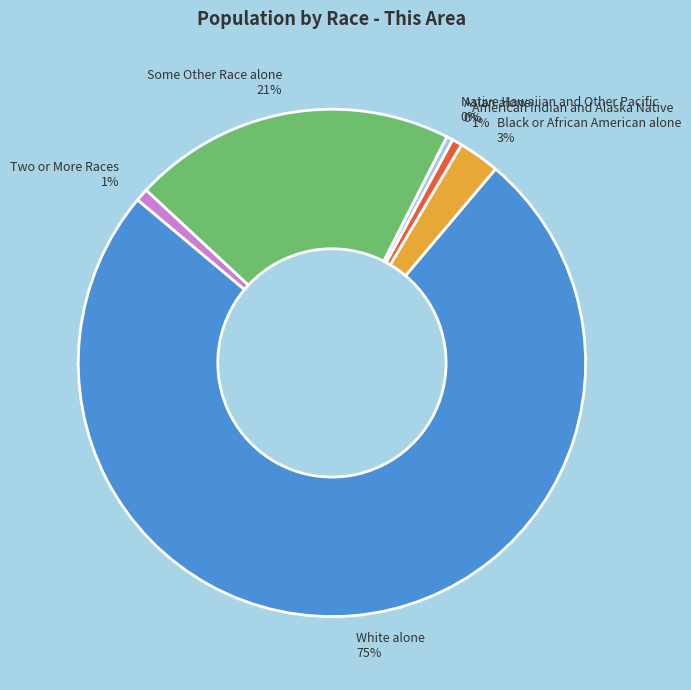

What is the change in value from Native Hawaiian and Other Pacific to Some Other Race alone?

+510